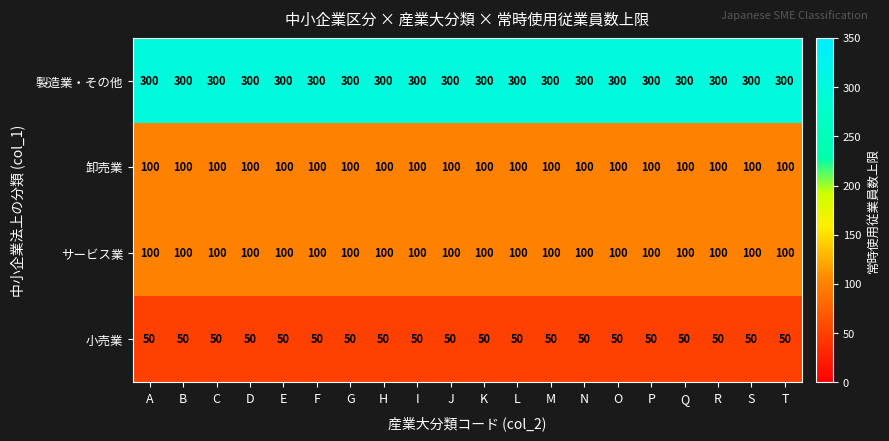

What is the spread (max minus min) of values at O?

250